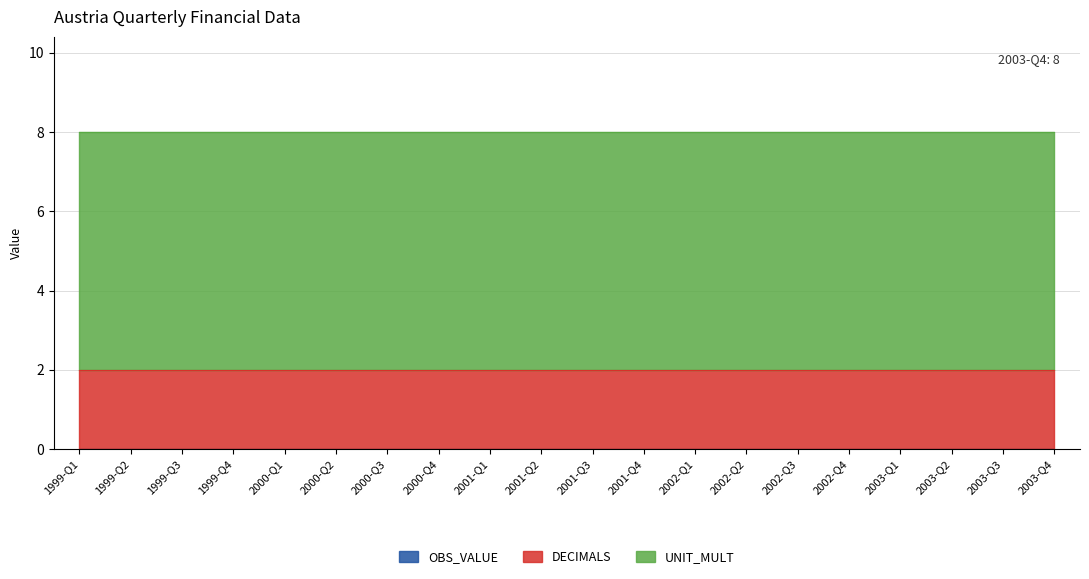

What position from the right is 2001-Q2?

11